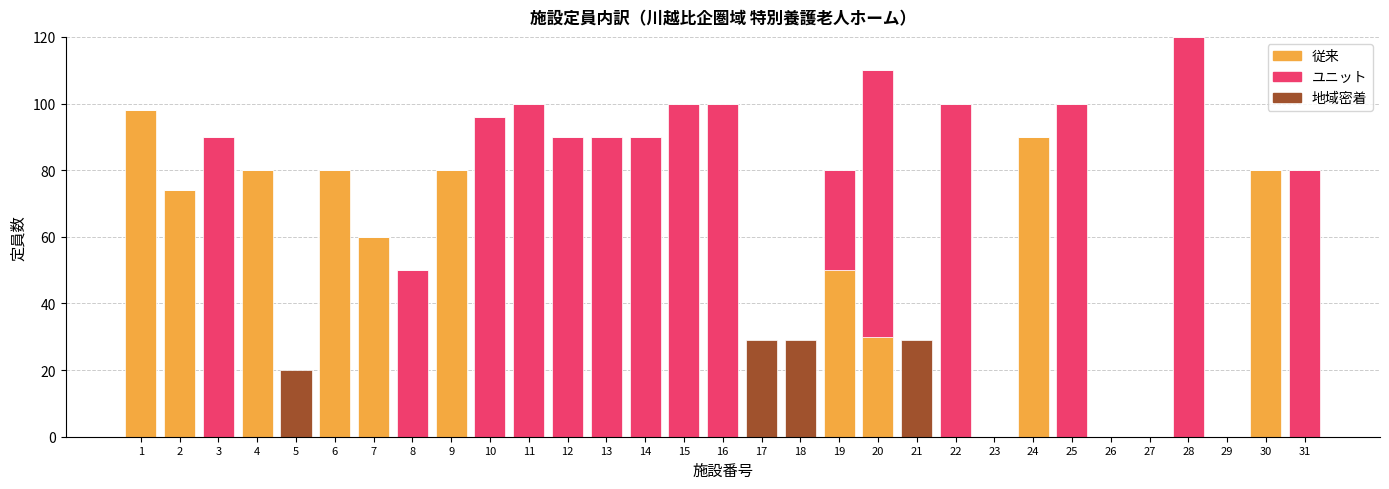

At which category is the sum across all series the highest?

28